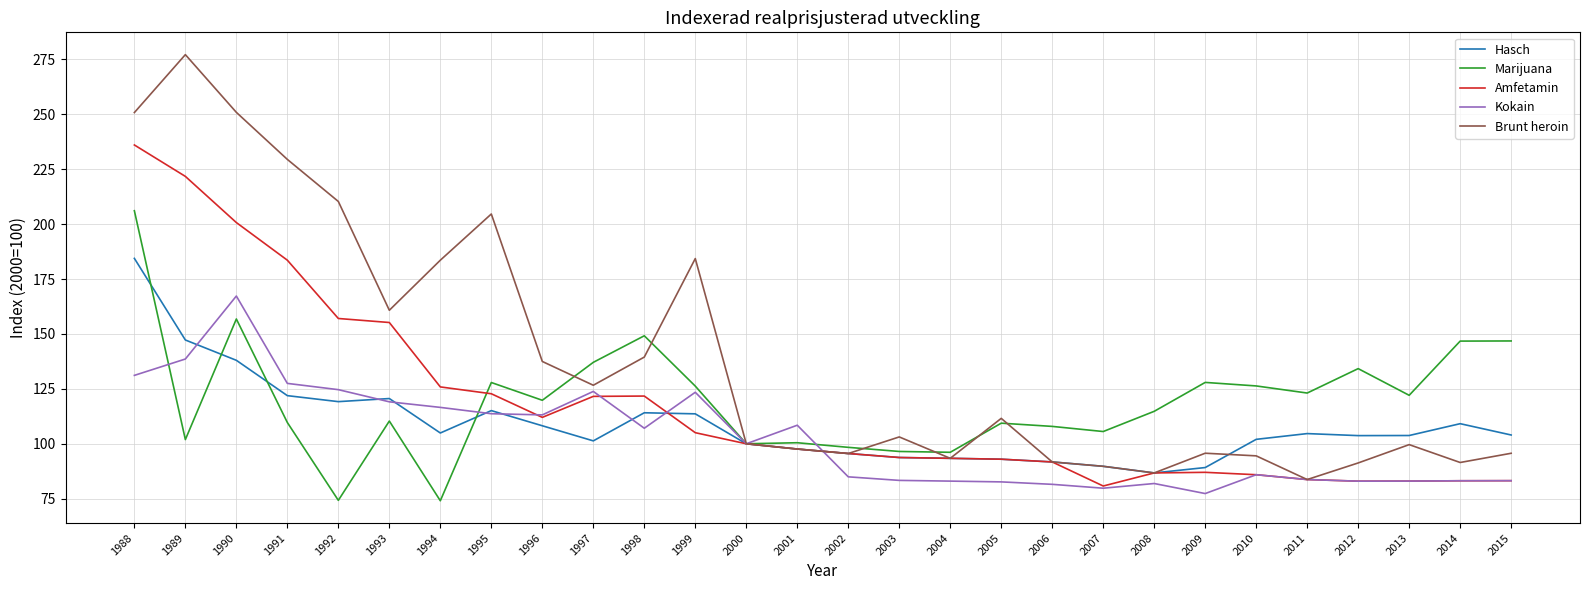

At how many categories does at least one series exceed 269?

1